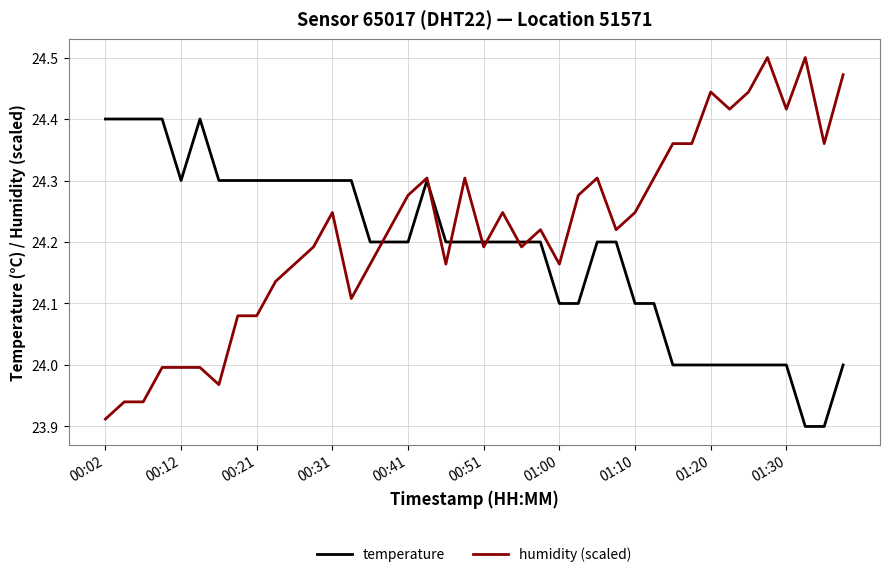

How many lines are shown in the chart?

2